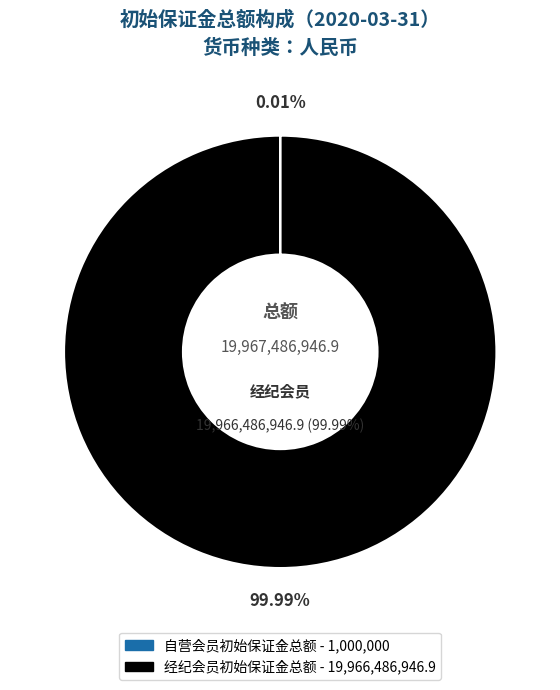

Which slice is the smallest?

自营会员初始保证金总额